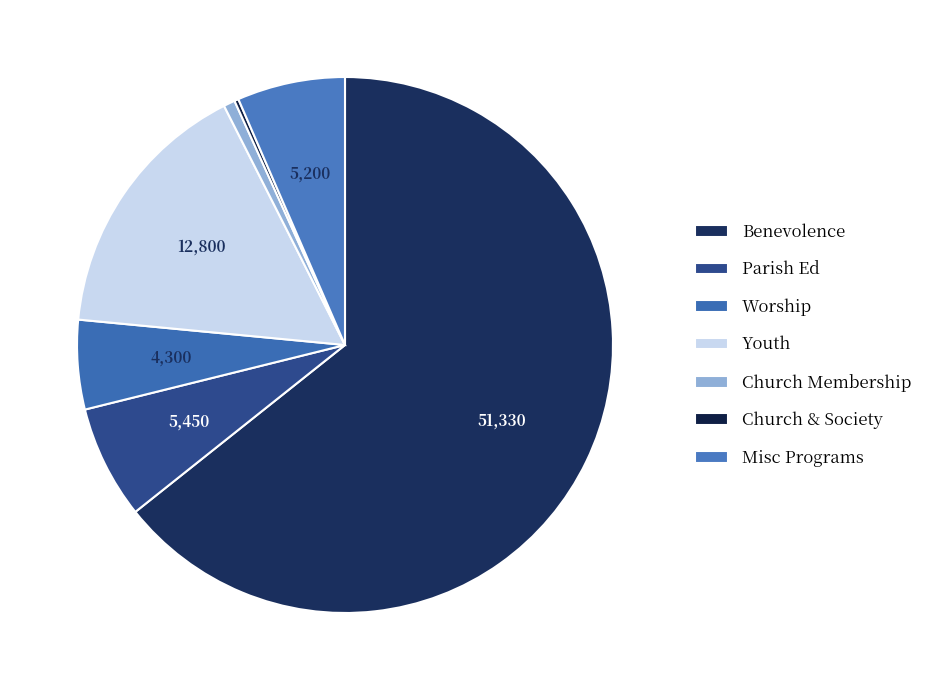

Count the number of slices in the pie.

7